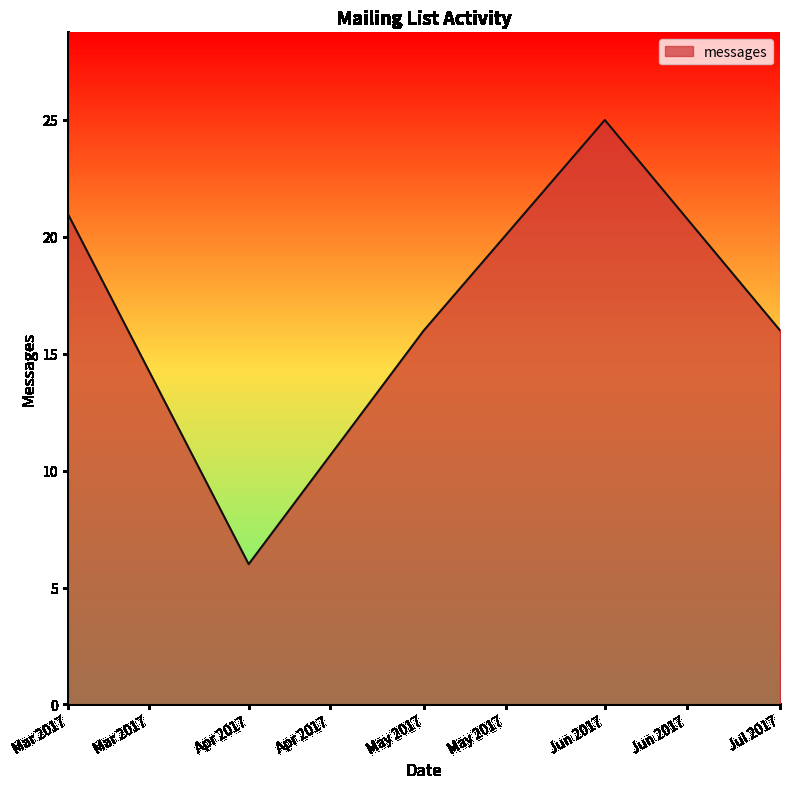

Reading left to right, what are all the values shown in this chart?

Mar 2017=21	Apr 2017=6	May 2017=16	Jun 2017=25	Jul 2017=16